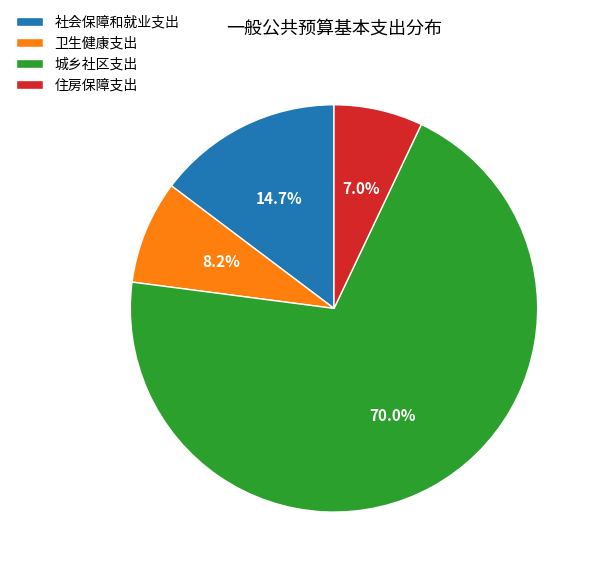

To the nearest percent, what is the combined percentage of 城乡社区支出 and 社会保障和就业支出?

85%